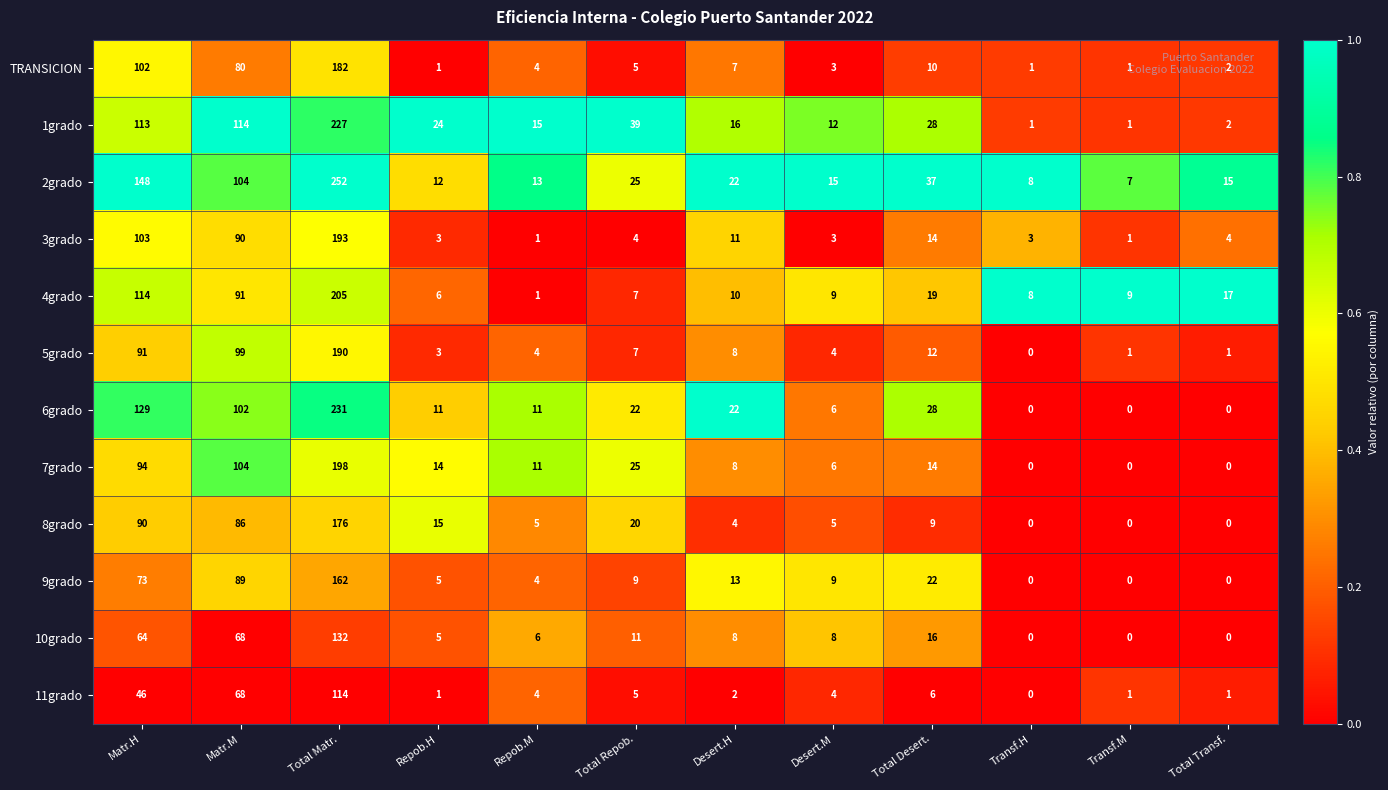

What is the greatest value displayed?

252